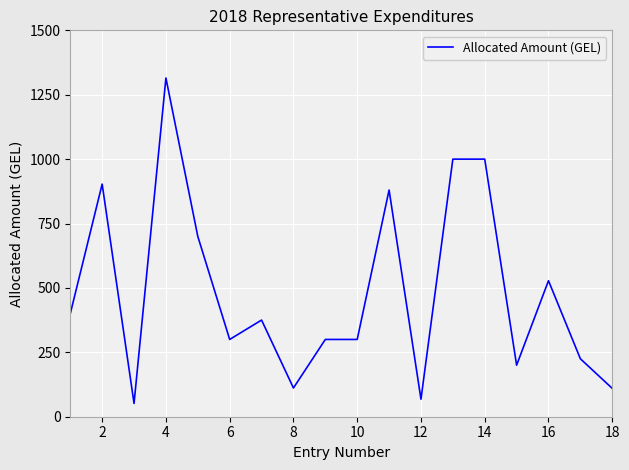

What is the greatest value displayed?

1315.0